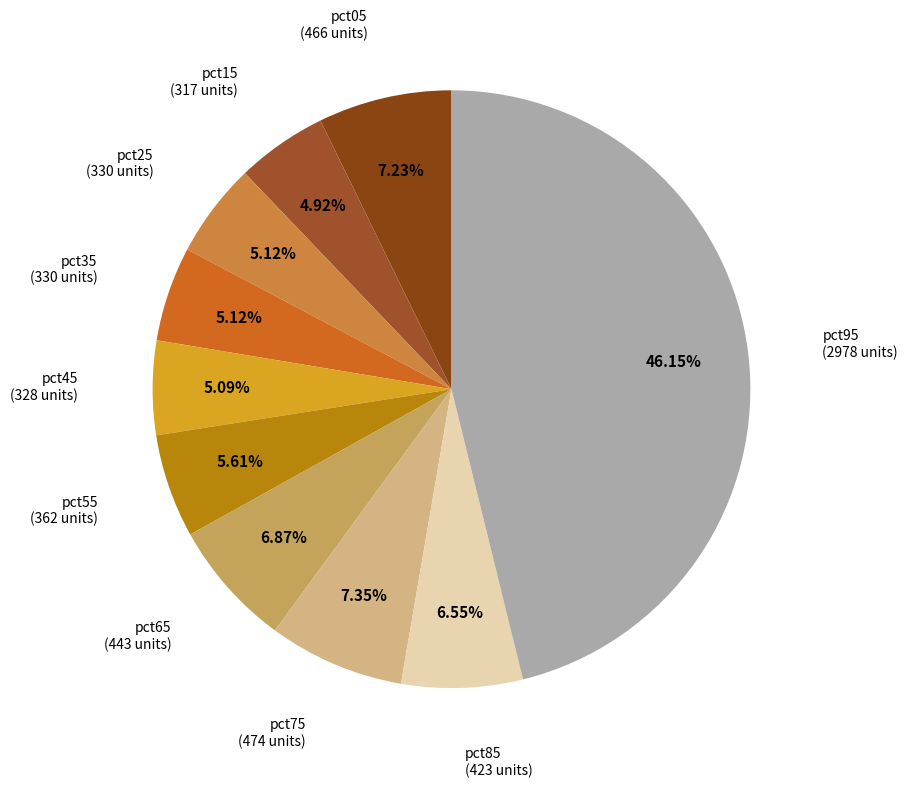

The pct45 slice represents 11% of the pie. True or false?

False